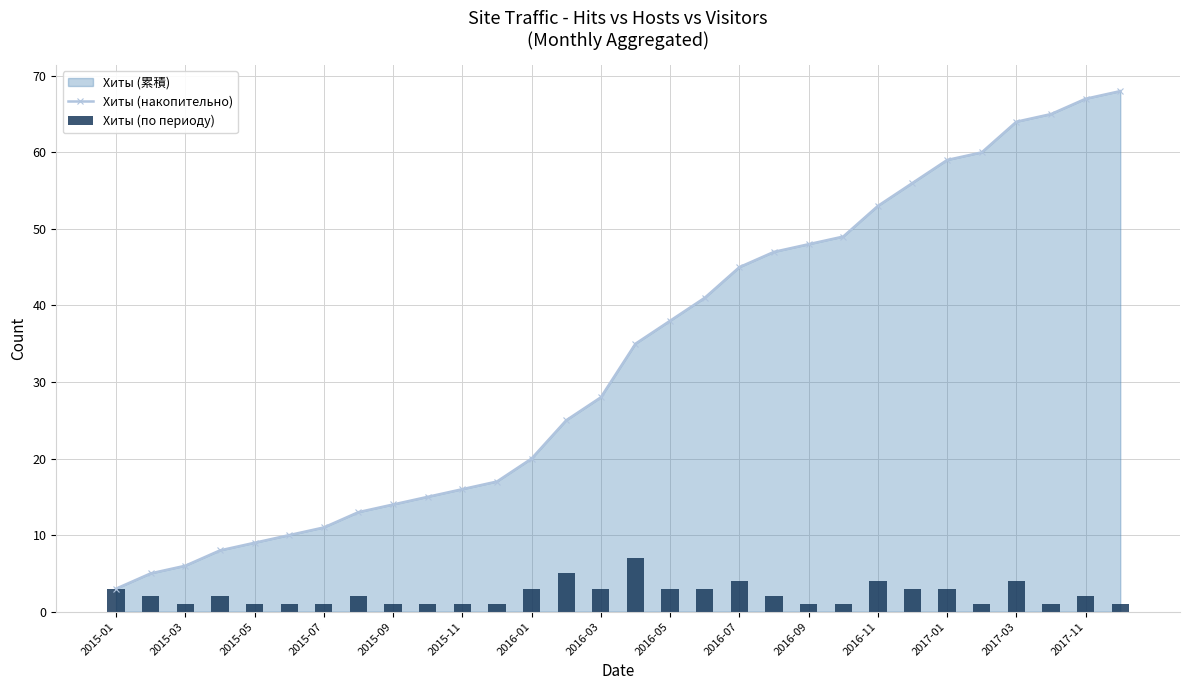

What is the difference between the second highest and minimum values in the Хиты (накопительно) series?

64